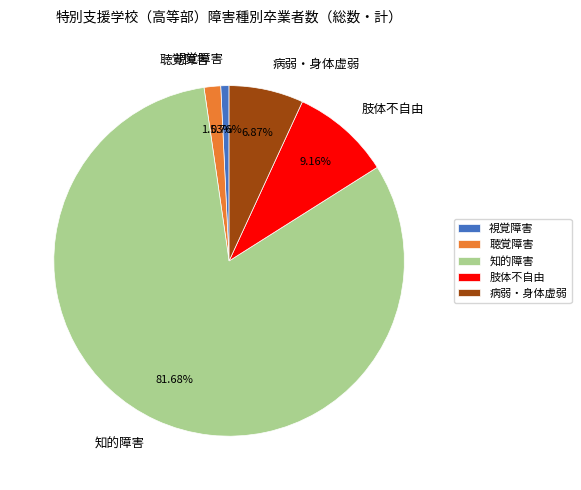

Count the number of slices in the pie.

5